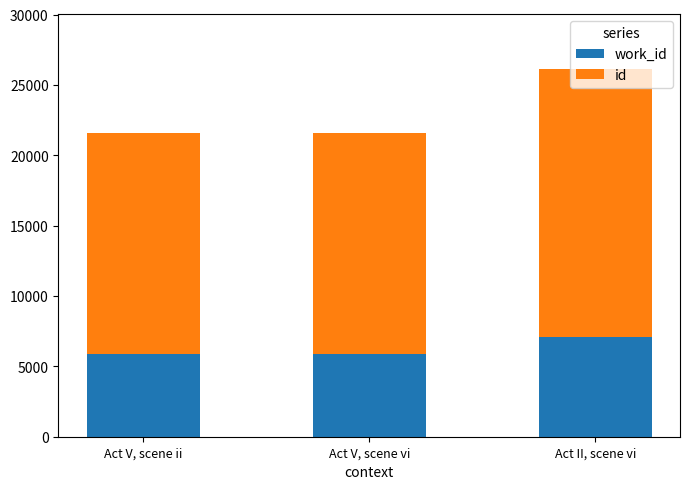

Are the bars grouped side by side (vs. stacked)?

No